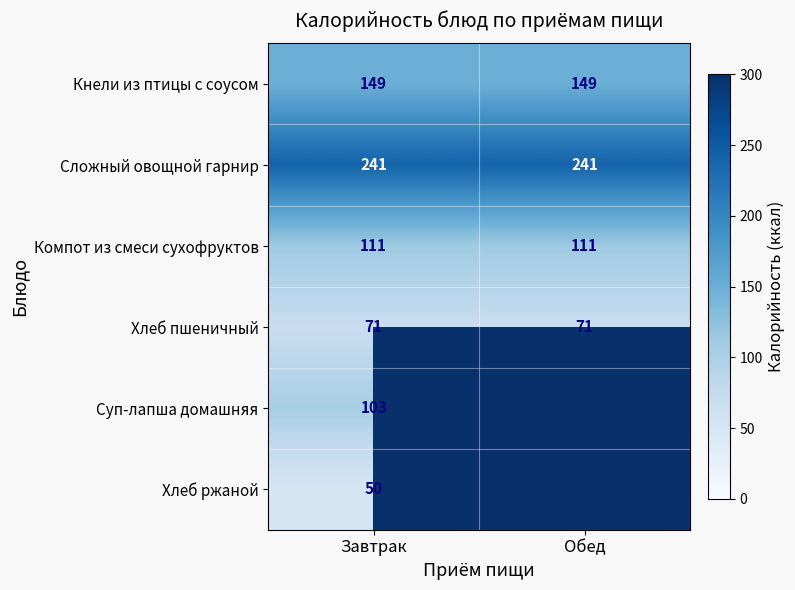

At which category does the chart reach its minimum across all series?

Завтрак